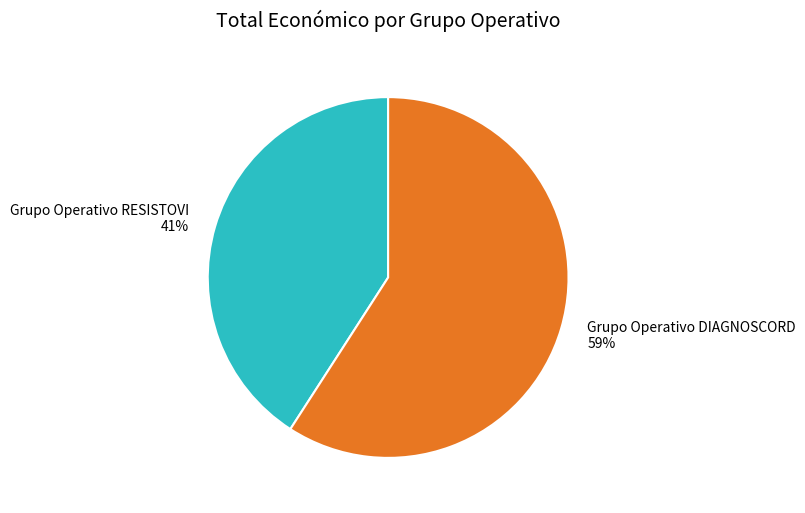

Is Grupo Operativo DIAGNOSCORD the majority of the pie?

Yes